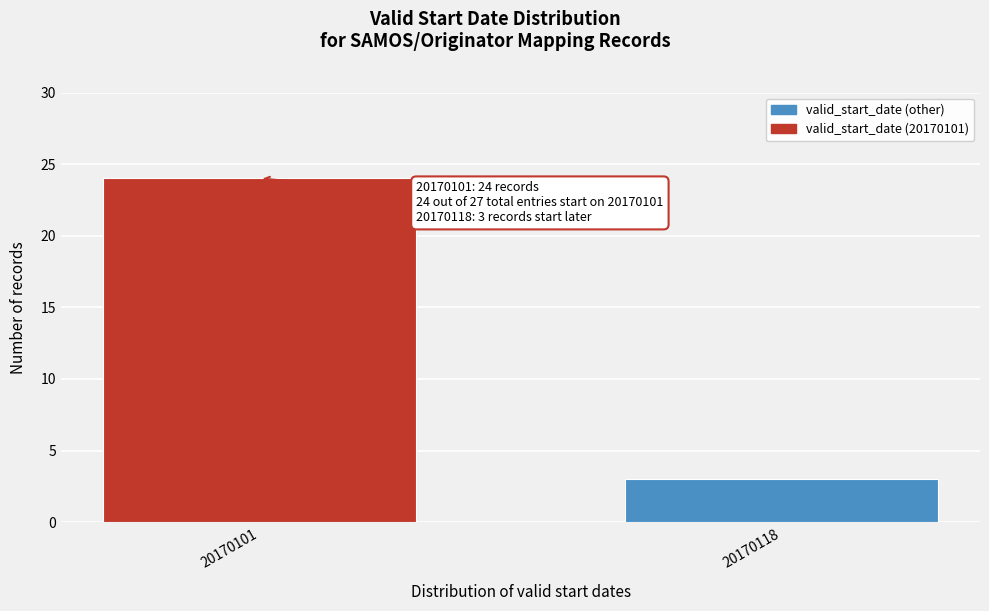

Reading left to right, list all the values displayed in this chart.

20170101=24	20170118=3